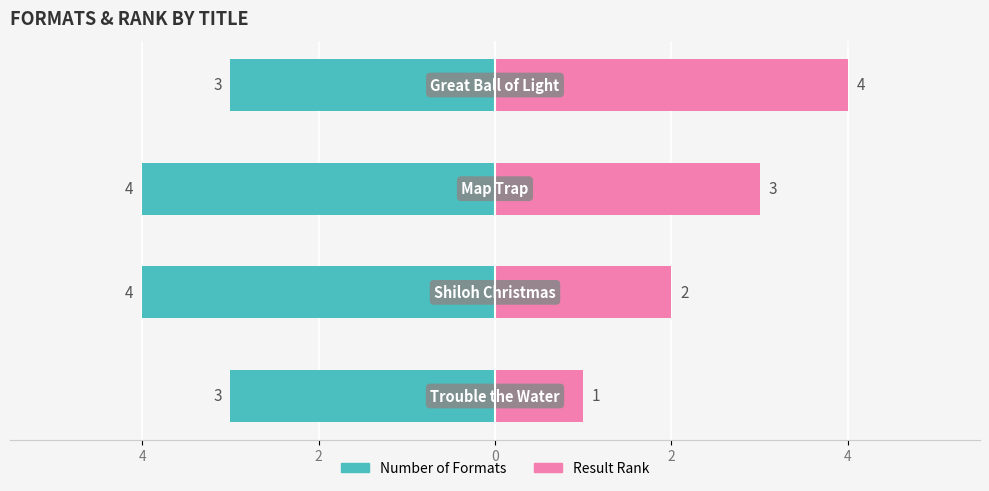

Which series has the widest spread of values?

Result Rank